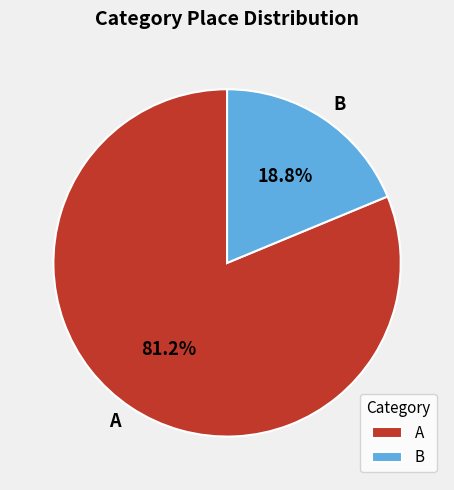

Count the number of slices in the pie.

2